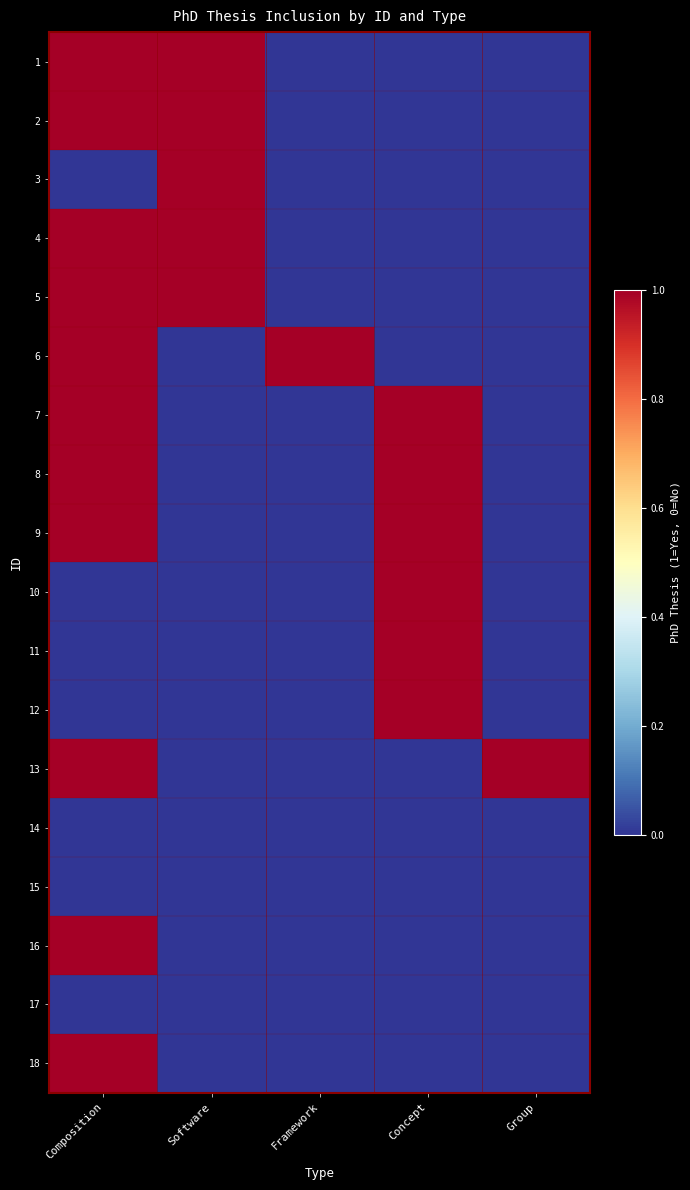

At which category is the sum across all series the highest?

Composition